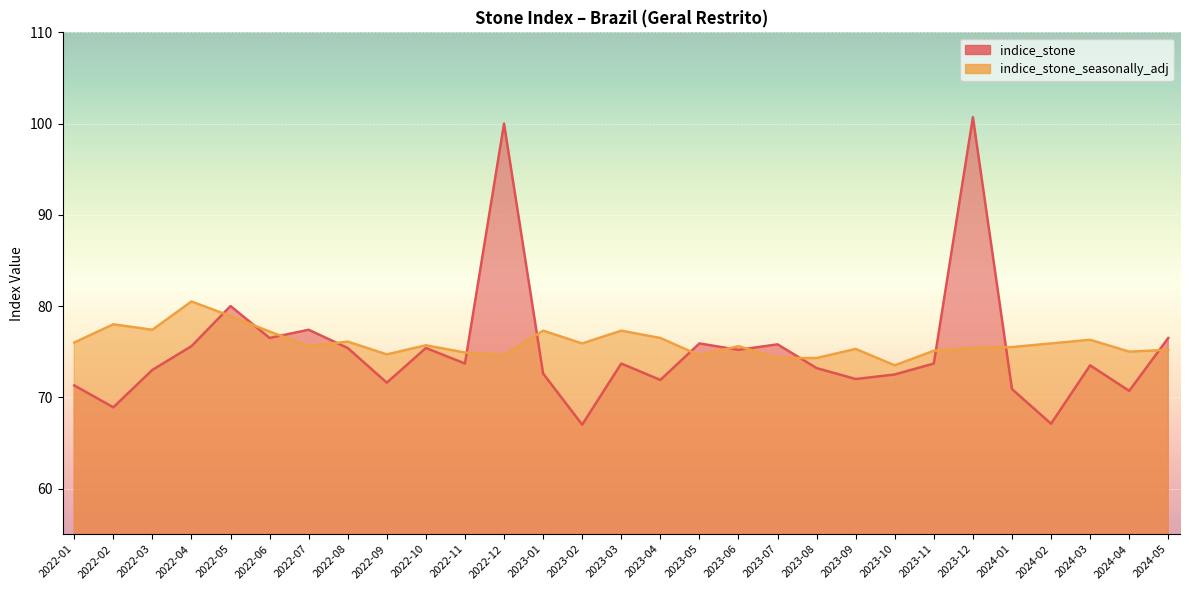

What is the sum of the indice_stone_seasonally_adj values at 2023-08 and 2022-10?

150.0